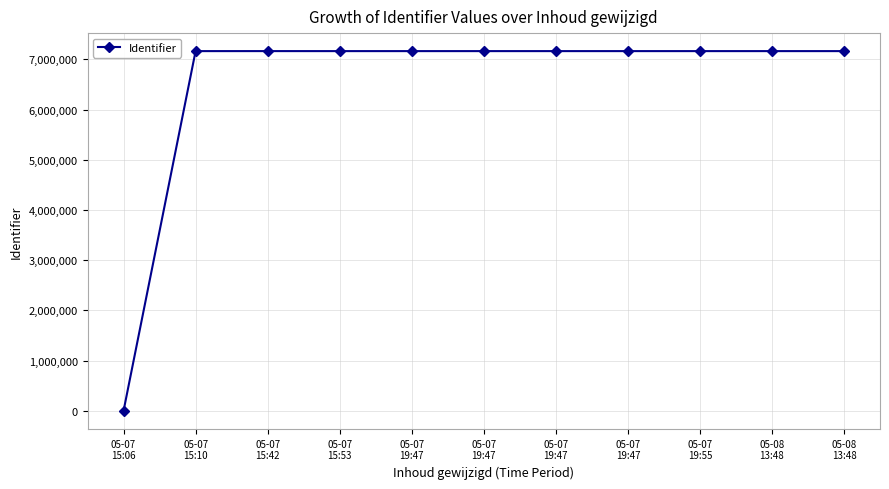

What is the ratio of the value at 05-07
19:55 to the value at 05-07
19:47?

1.0